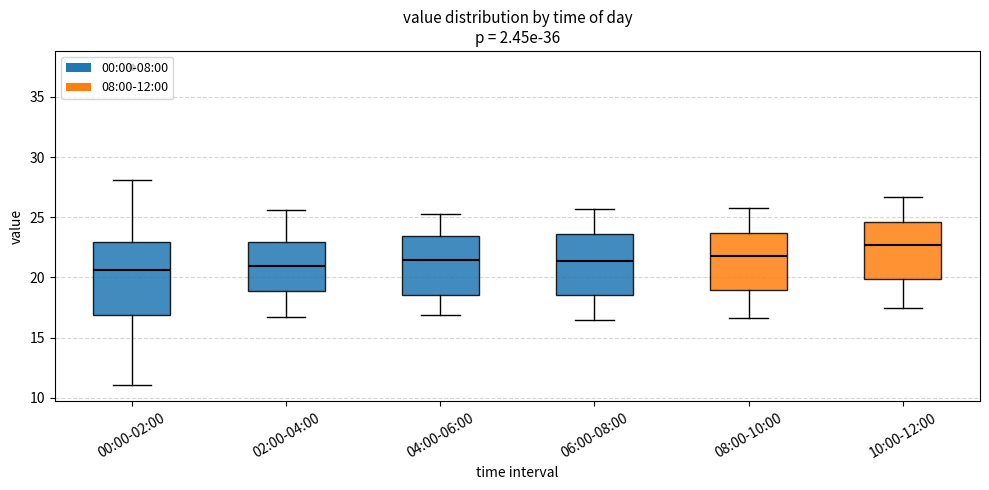

Reading left to right, read every box against the y-axis: the position of its median line, the range the box covers, and the ends of its whiskers. The values are not printed on the chart, so give them approximately, as read against the axis.

00:00-02:00: median 20.5, box 17.0 to 23.0, whiskers 11.0 to 28.0
02:00-04:00: median 21.0, box 19.0 to 23.0, whiskers 16.5 to 25.5
04:00-06:00: median 21.5, box 18.5 to 23.5, whiskers 17.0 to 25.5
06:00-08:00: median 21.5, box 18.5 to 23.5, whiskers 16.5 to 25.5
08:00-10:00: median 22.0, box 19.0 to 23.5, whiskers 16.5 to 26.0
10:00-12:00: median 22.5, box 20.0 to 24.5, whiskers 17.5 to 26.5